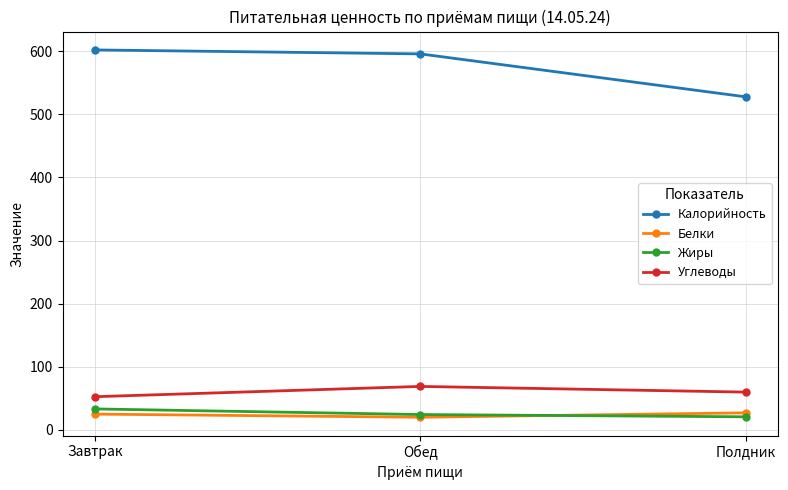

Count the number of data series in this chart.

4